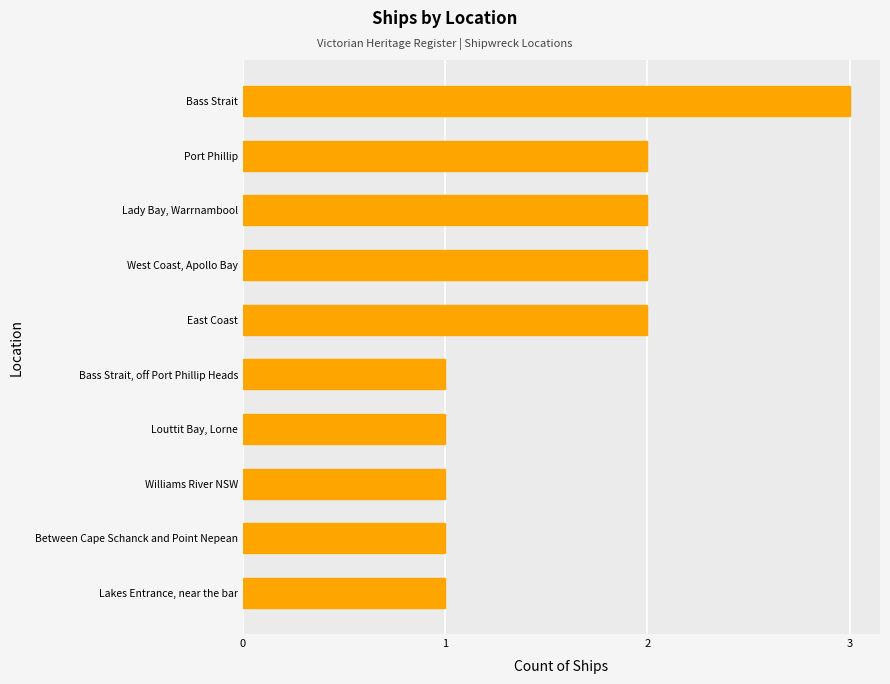

Are the bars horizontal?

Yes